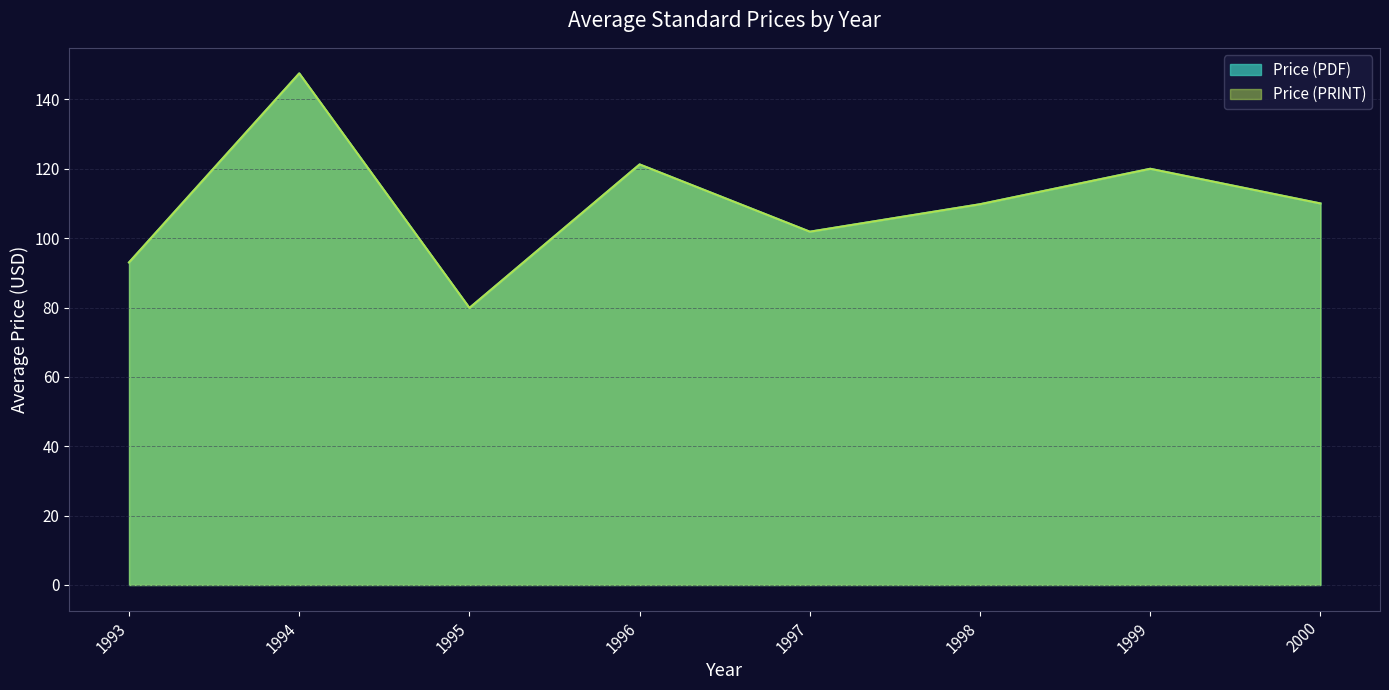

Where does the Price (PDF) series first go above 99?

1997